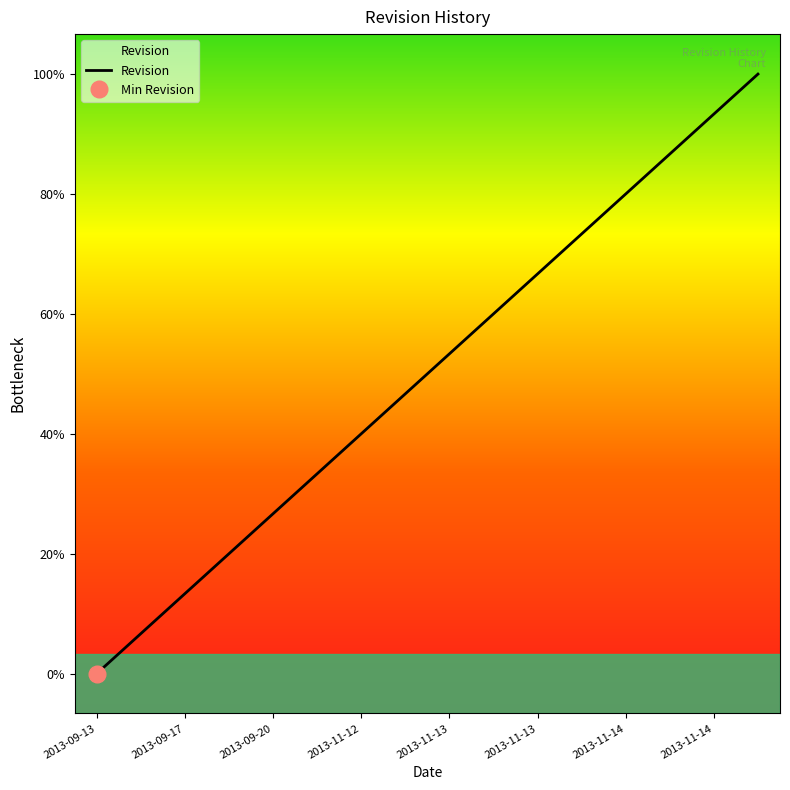

At which label does the data first exceed 8?

2013-11-13